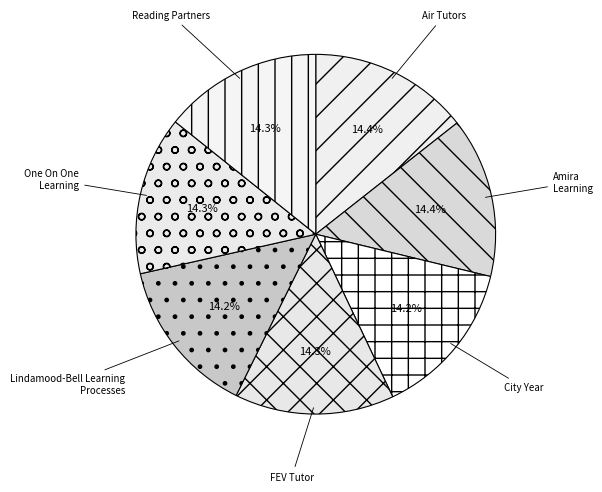

What is the ratio of the value at Lindamood-Bell Learning Processes to the value at City Year?

1.0